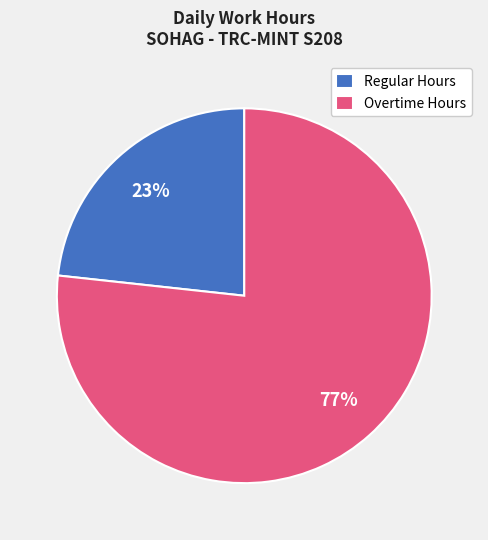

Approximately how many times larger is the value at Regular Hours compared to Overtime Hours?

0.3